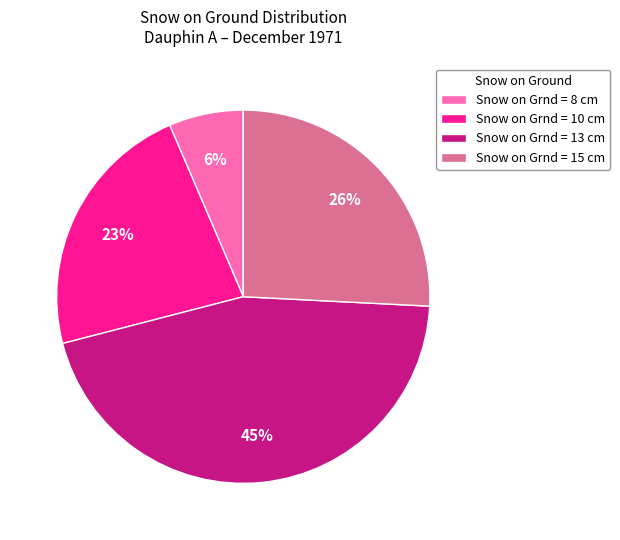

How many segments does this pie chart have?

4